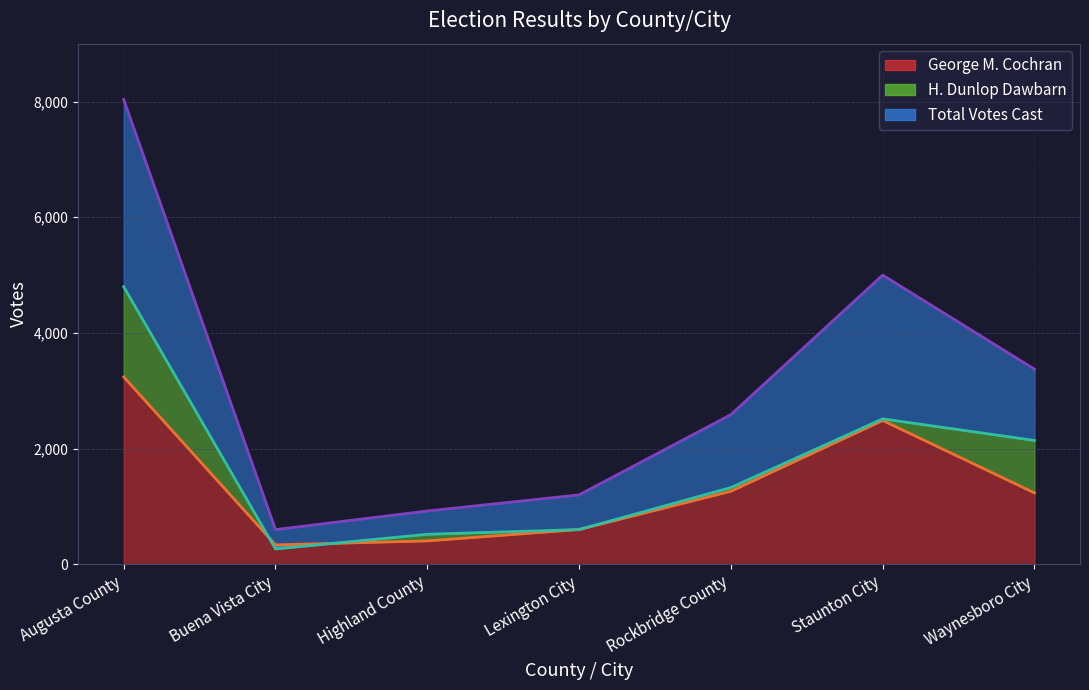

At which category does George M. Cochran reach its first local peak?

Staunton City